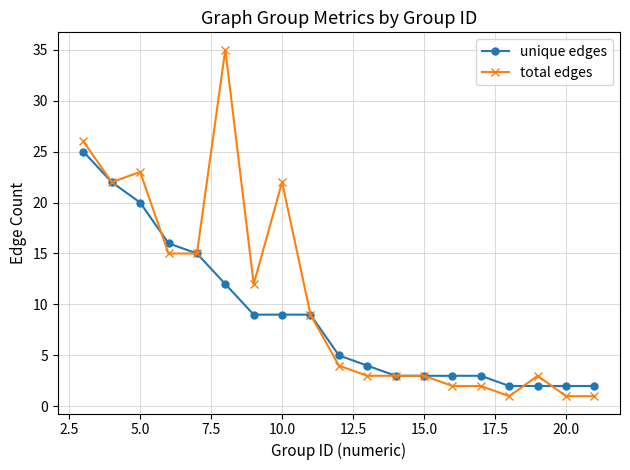

Does the chart have visible grid lines?

Yes